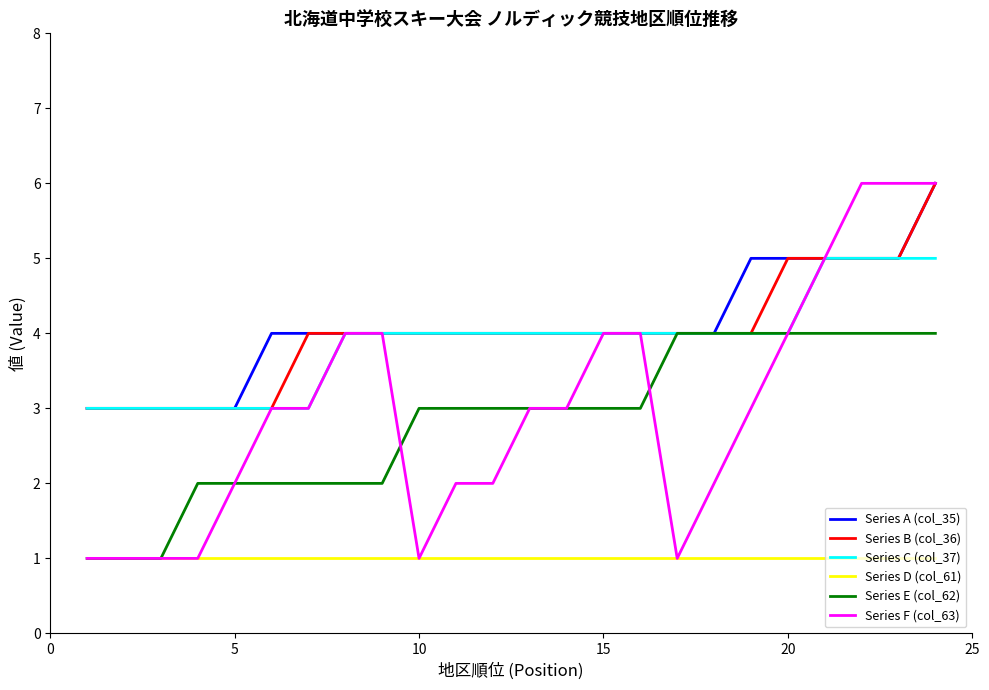

True or false: Series D (col_61) and Series C (col_37) intersect in this chart.

False